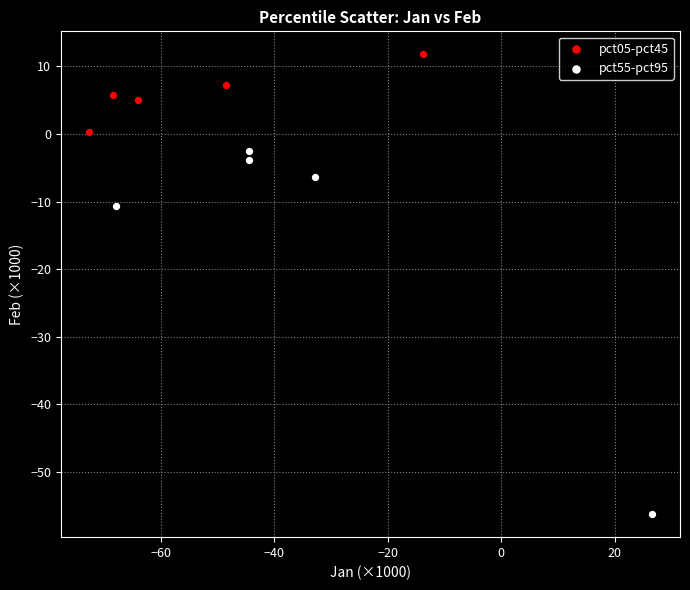

Which series has the widest spread of Y values?

pct55-pct95